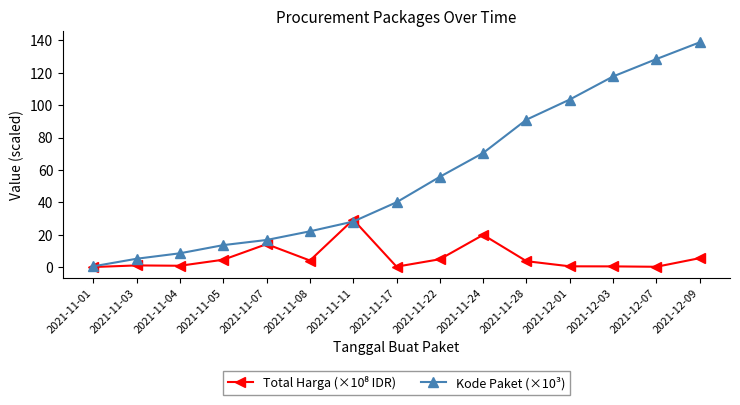

What is the difference between the maximum and minimum values in the Kode Paket (×10³) series?

138.3